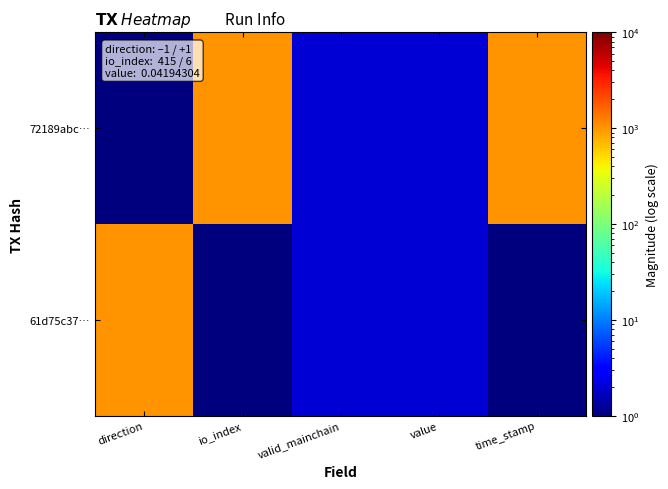

What is the minimum value shown in the chart?

1